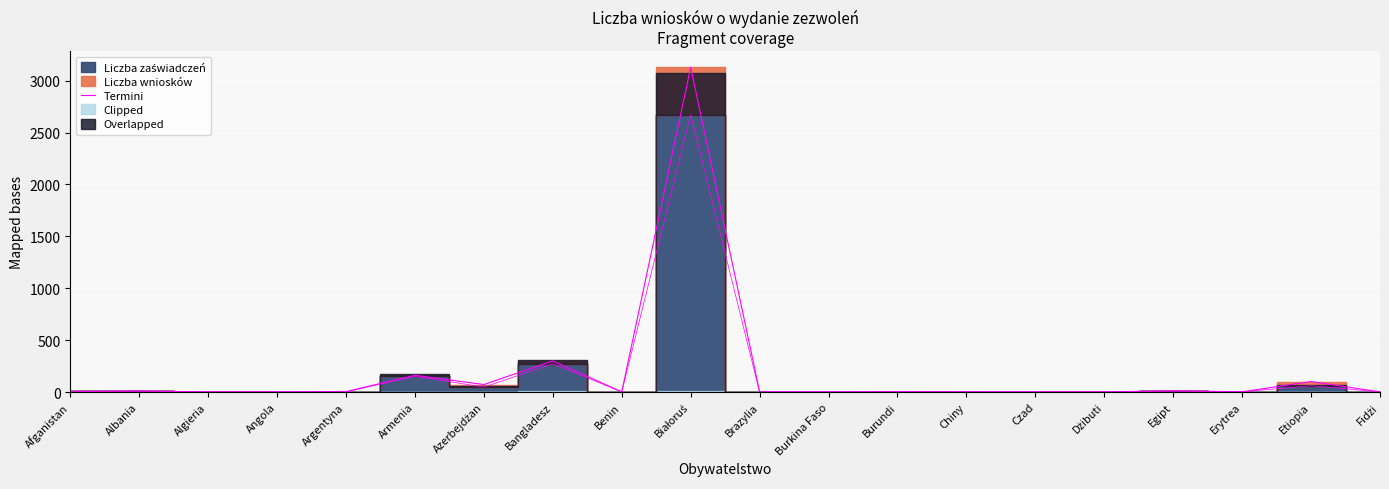

List the labels in order of value, largest first.

Białoruś, Bangladesz, Armenia, Etiopia, Azerbejdżan, Egipt, Albania, Afganistan, Argentyna, Burundi, Brazylia, Chiny, Erytrea, Algieria, Angola, Benin, Burkina Faso, Czad, Dżibuti, Fidżi